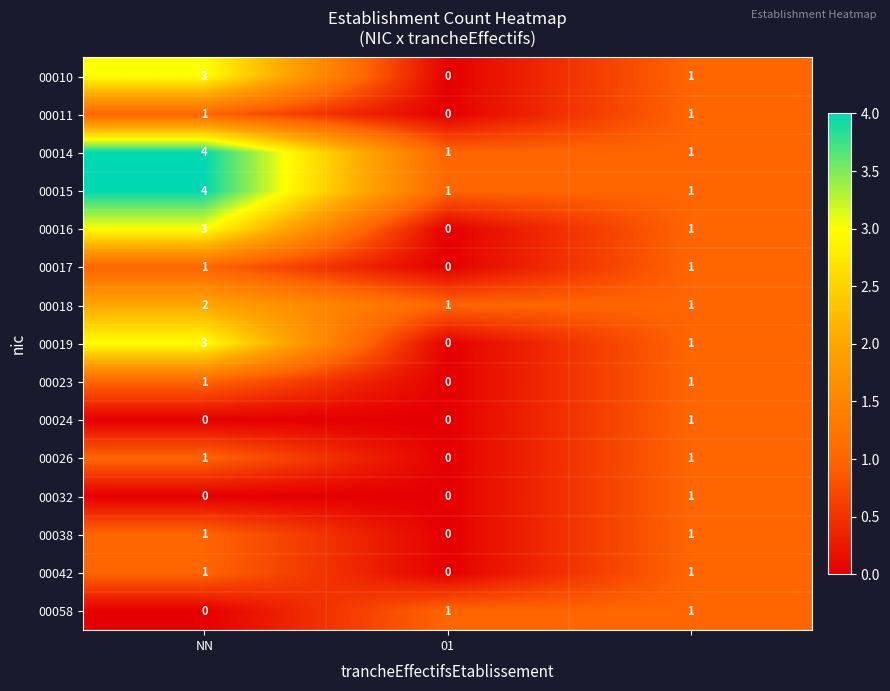

Count the 00032 values in the range 0 to 1.

3